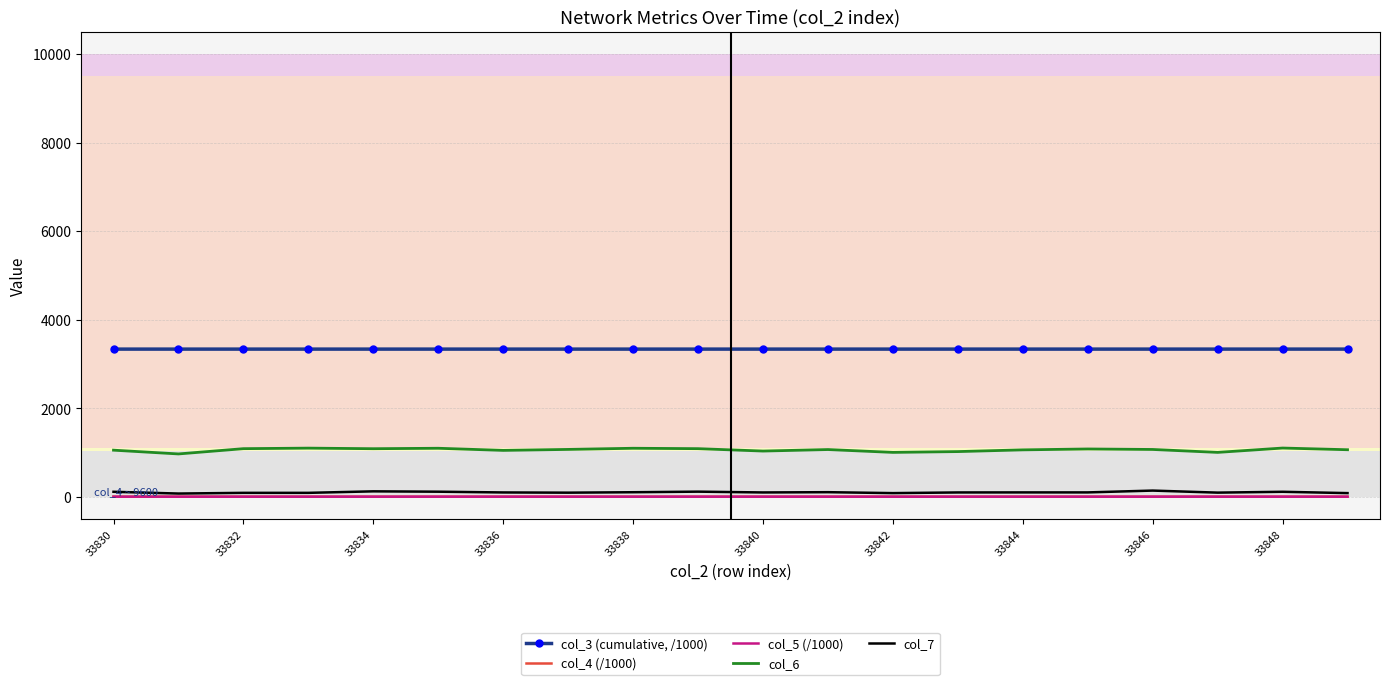

What is the maximum value for col_3 (cumulative, /1000)?

3339.7